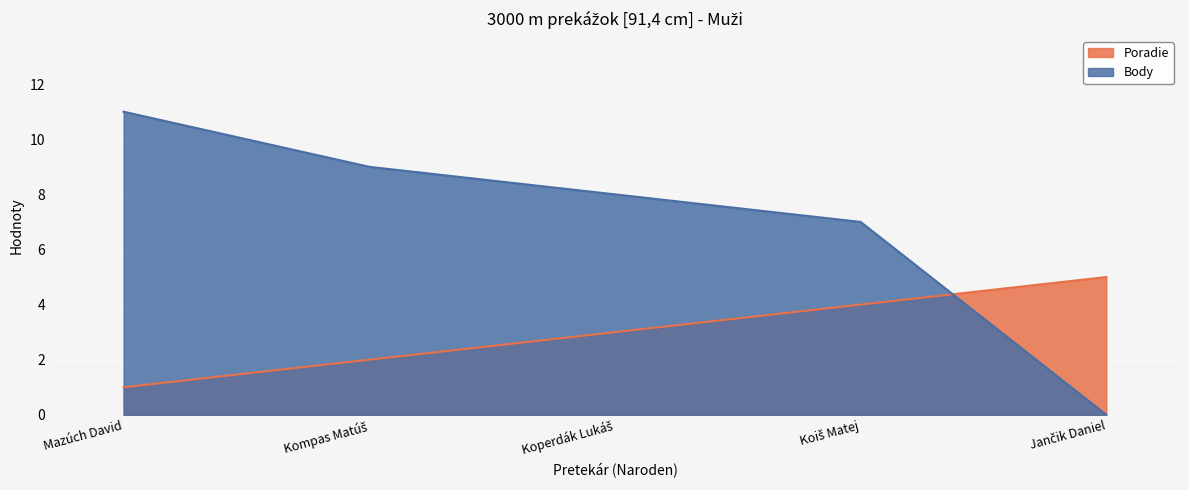

True or false: Body and Poradie cross at least once.

True